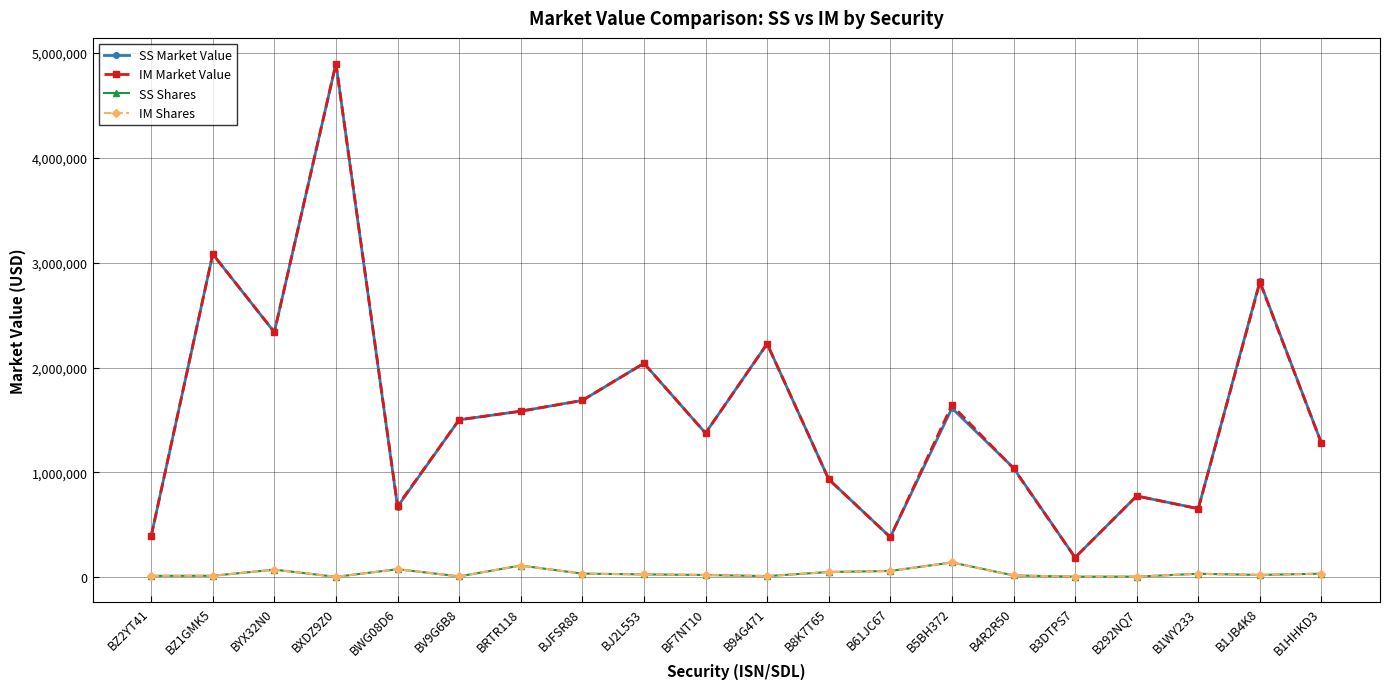

What is the value of the SS Shares point at the 14th from the left?

141740.0